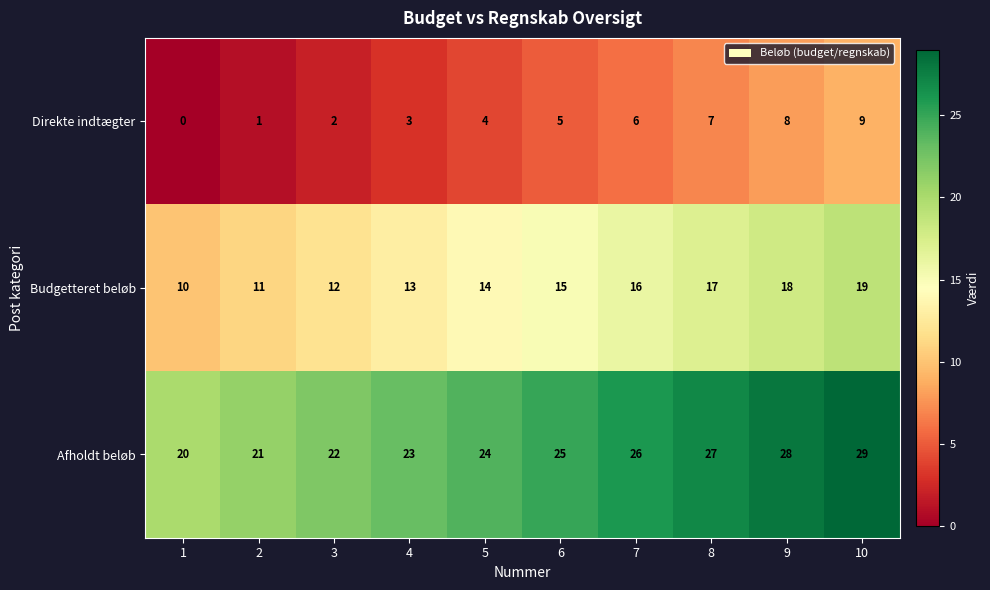

What value does the Afholdt beløb series have at 9?

28